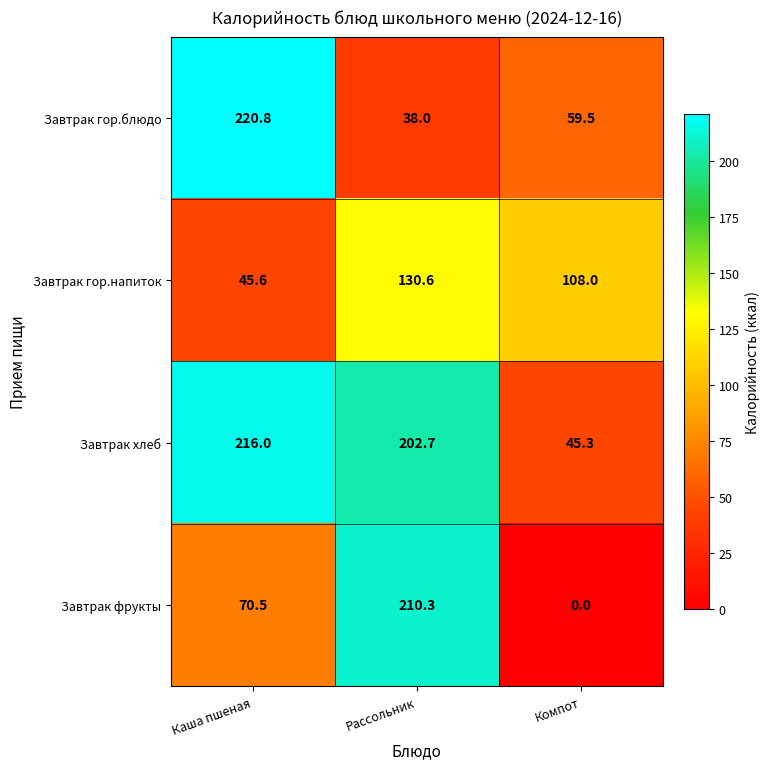

Rank the series by their maximum value, from lowest to highest.

Завтрак гор.напиток, Завтрак фрукты, Завтрак хлеб, Завтрак гор.блюдо